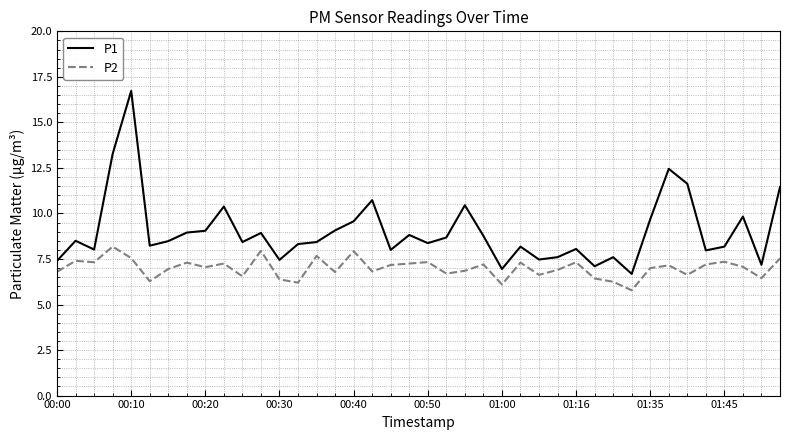

True or false: P1 and P2 intersect in this chart.

False